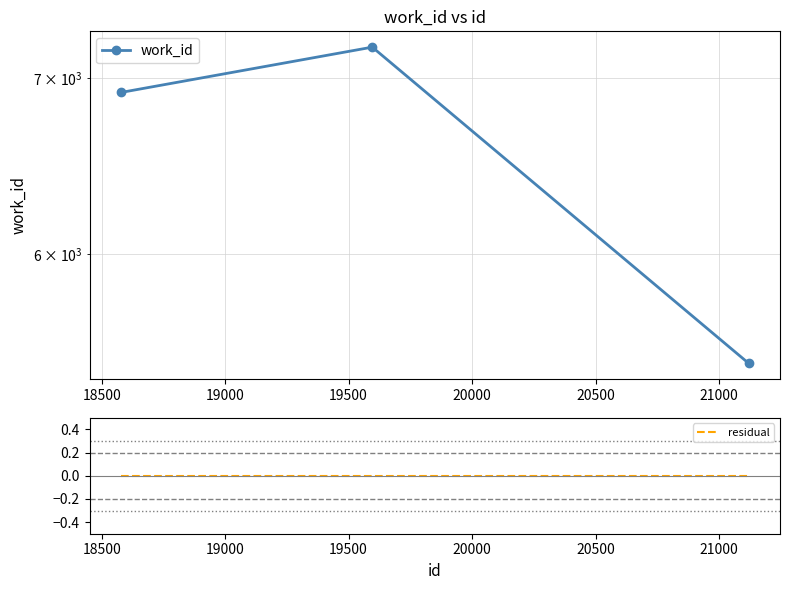

Is it true that work_id equals 11704 at 18000?

False